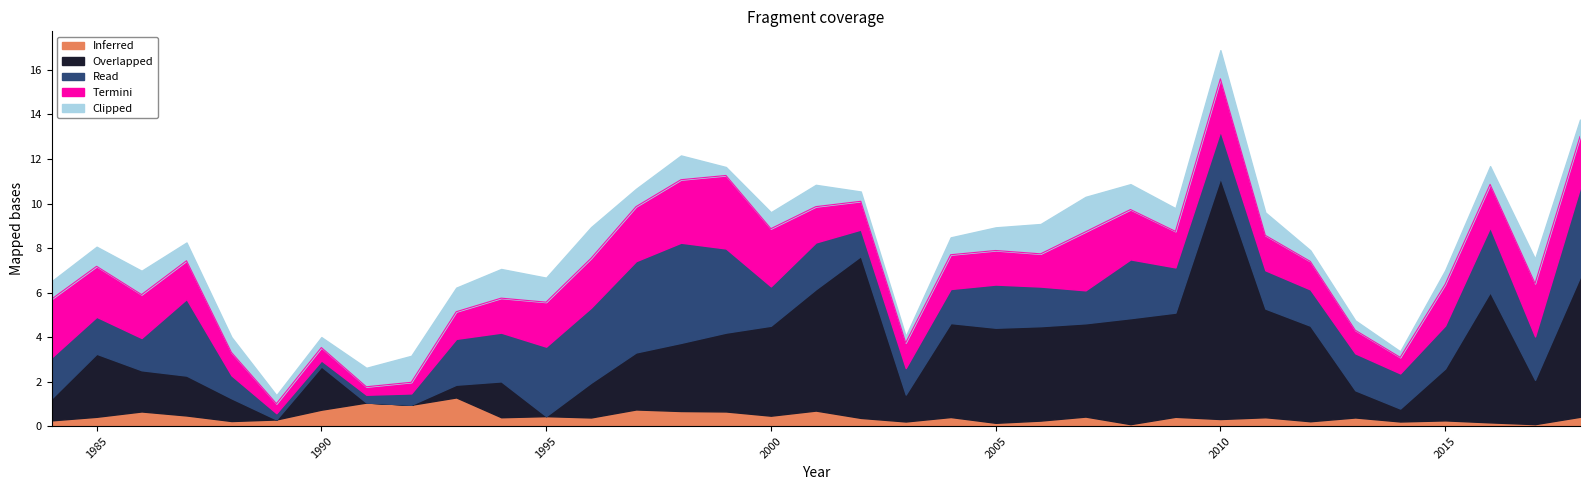

Does the chart display data point markers on the line(s)?

No